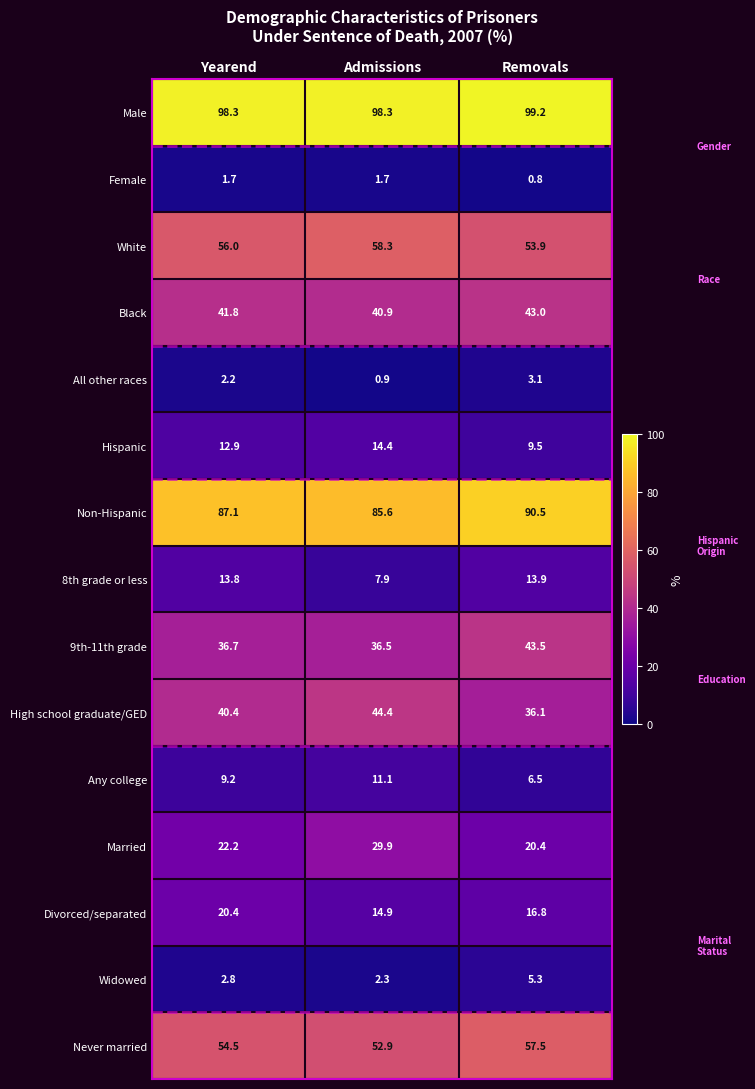

What is the spread (max minus min) of values at Yearend?

96.6